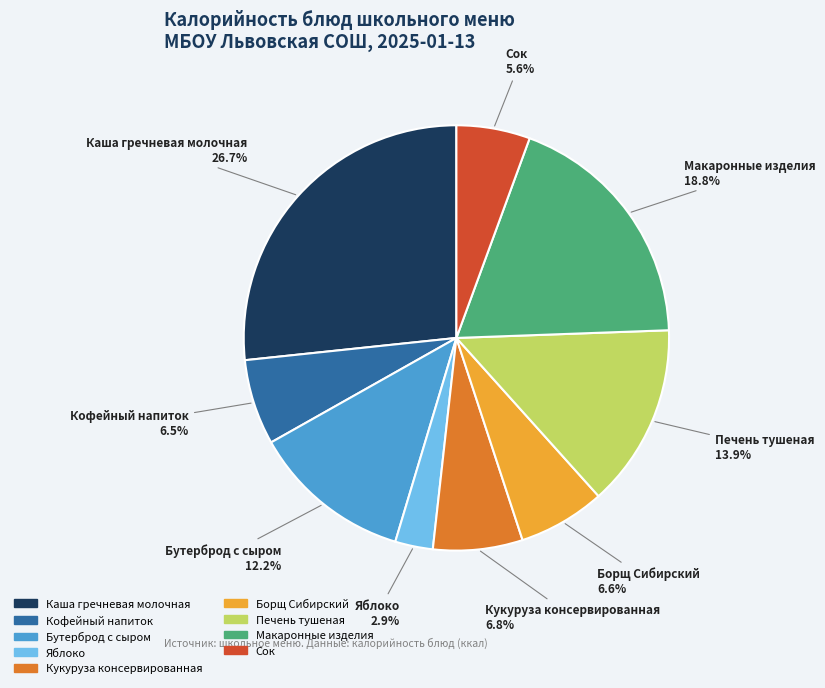

Is there a majority slice in this chart?

No